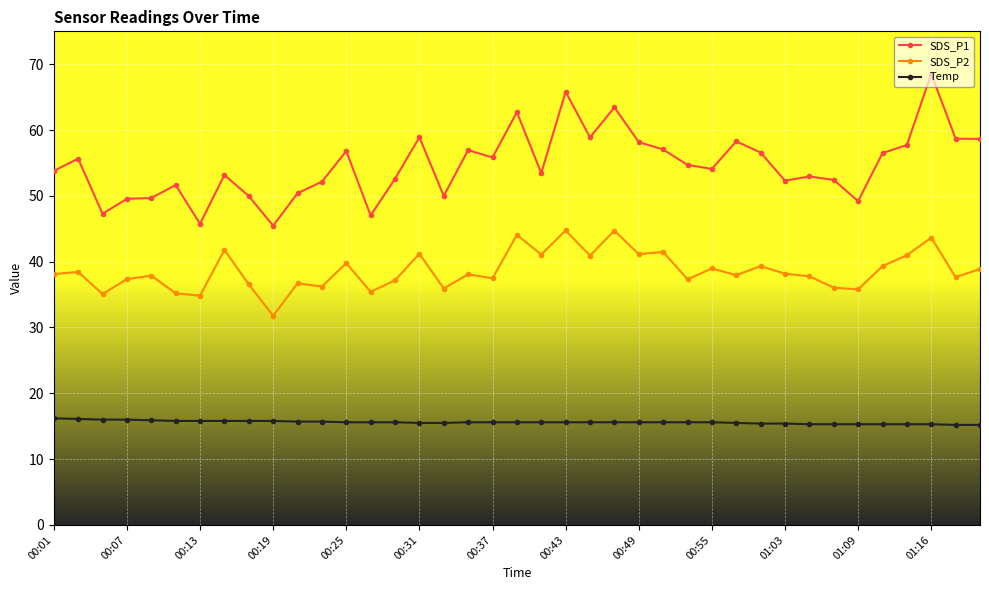

At how many categories does at least one series exceed 20?

39